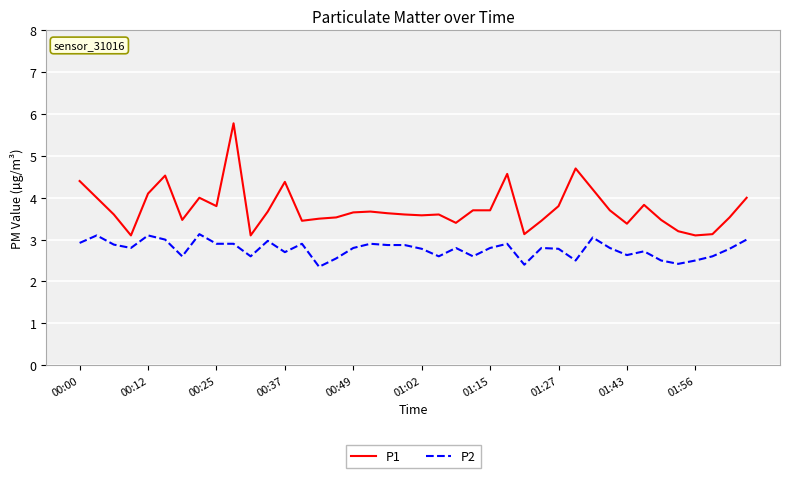

True or false: P1 and P2 intersect in this chart.

False